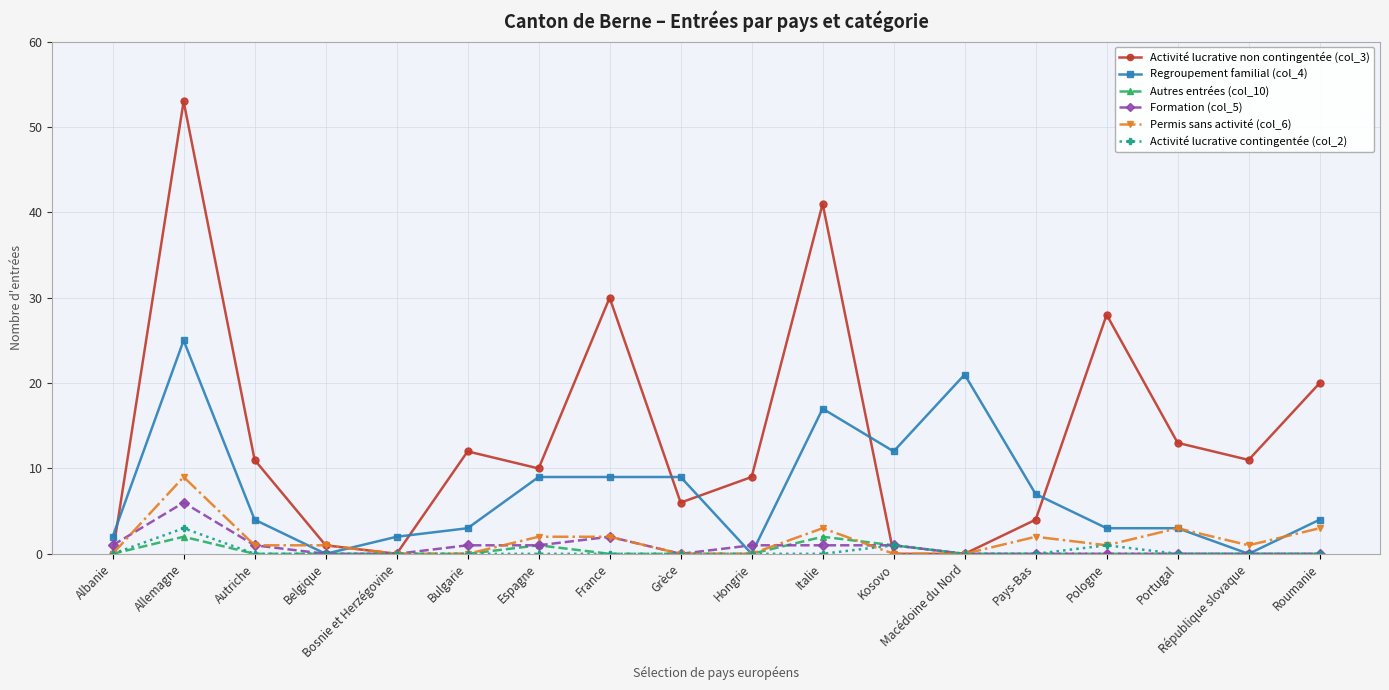

Which series has the largest total across all categories?

Activité lucrative non contingentée (col_3)